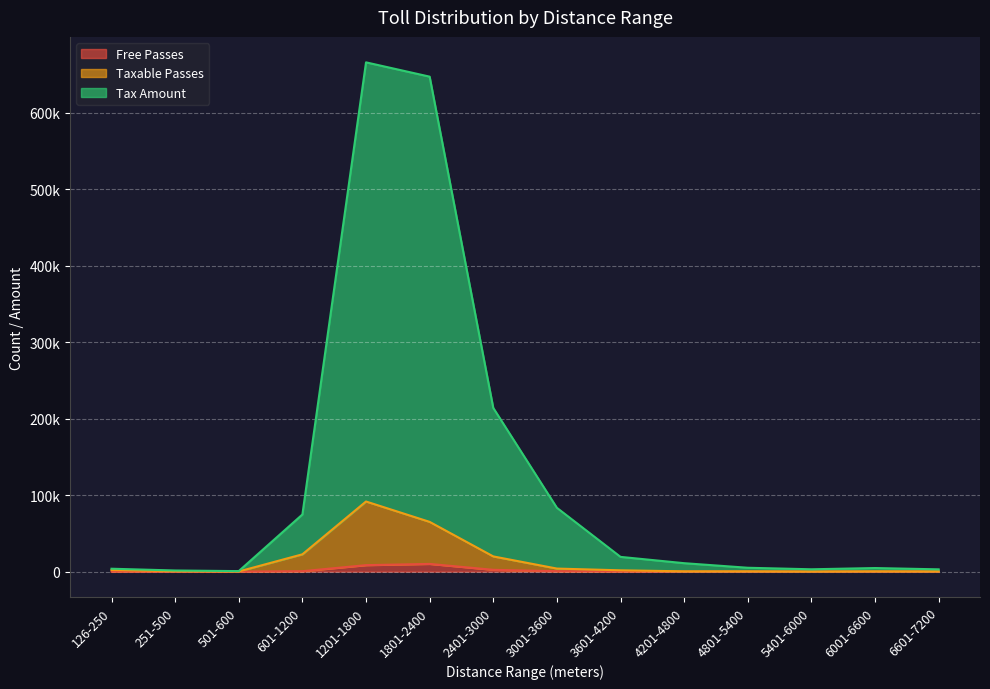

Where is the first local minimum for Tax Amount?

501-600